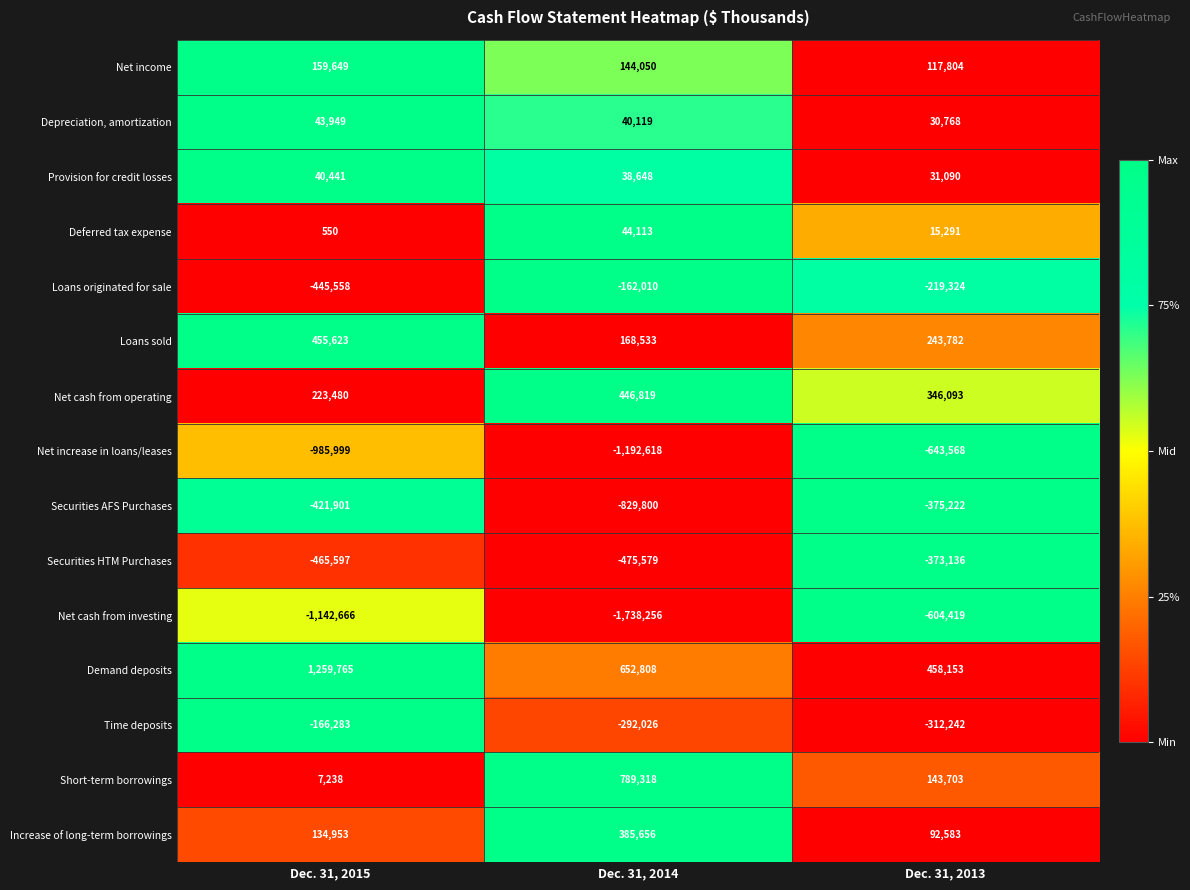

At which label is Net increase in loans/leases closest to -918093?

Dec. 31, 2015